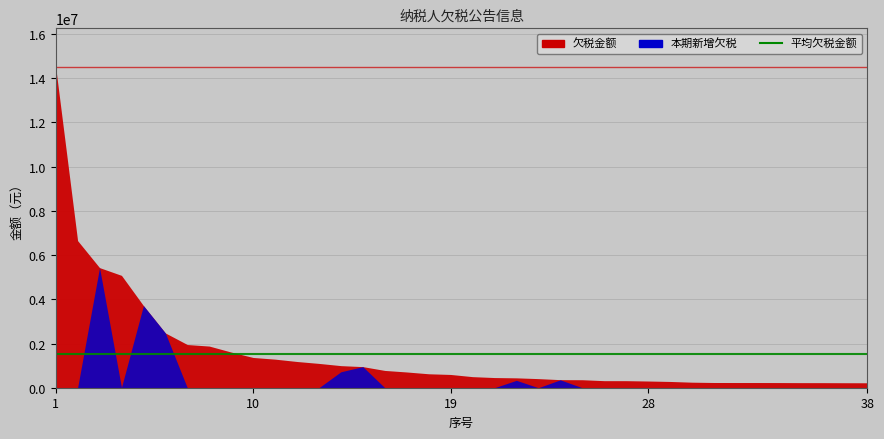

At which category does the chart reach its peak across all series?

1